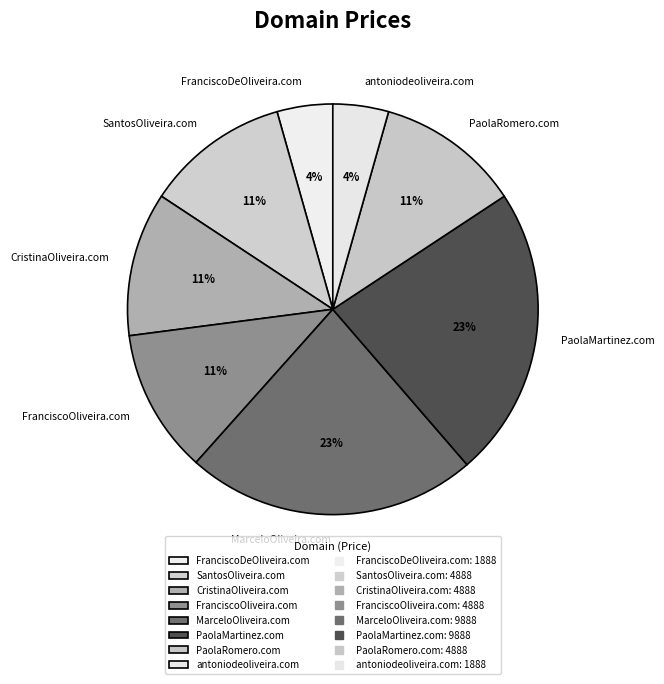

Do PaolaRomero.com and SantosOliveira.com together represent more than half of the pie?

No